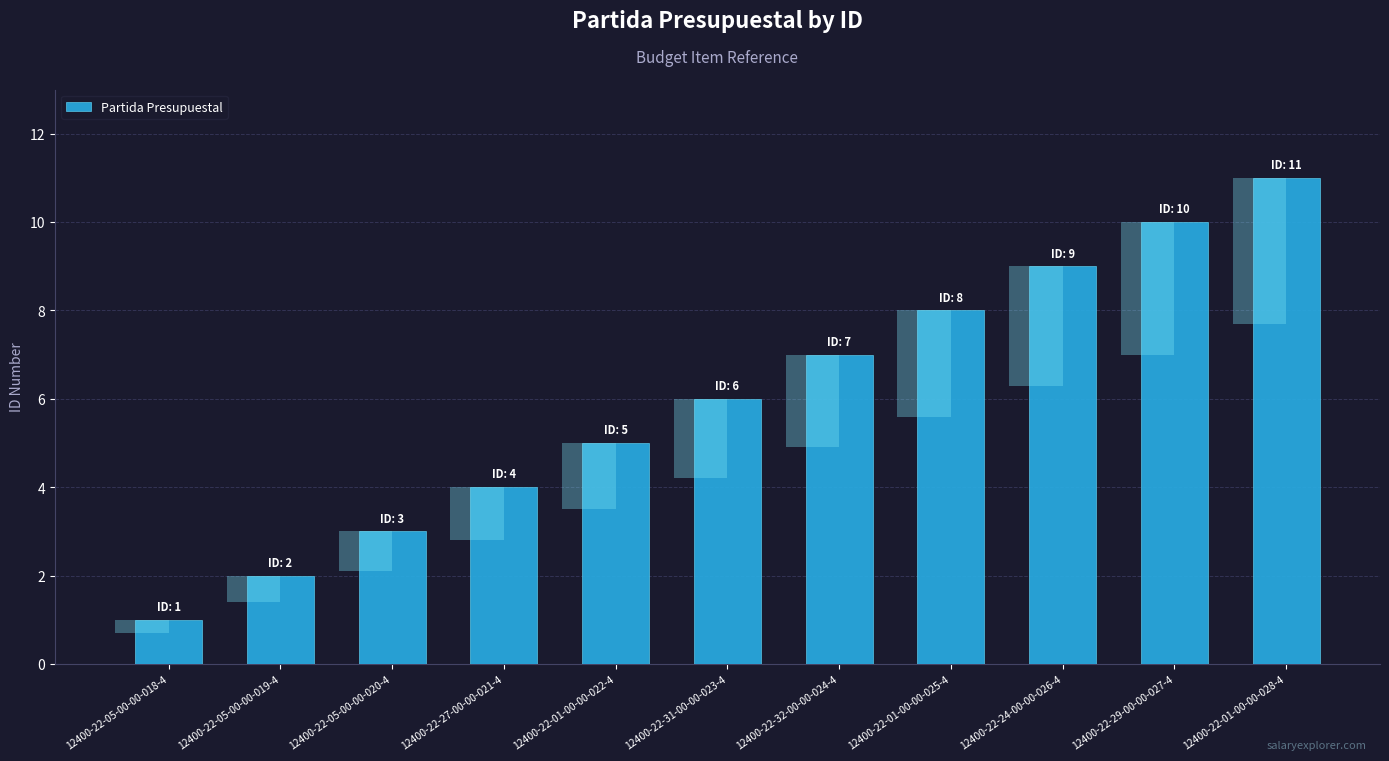

What is the label of the 11th bar from the right?

12400-22-05-00-00-018-4